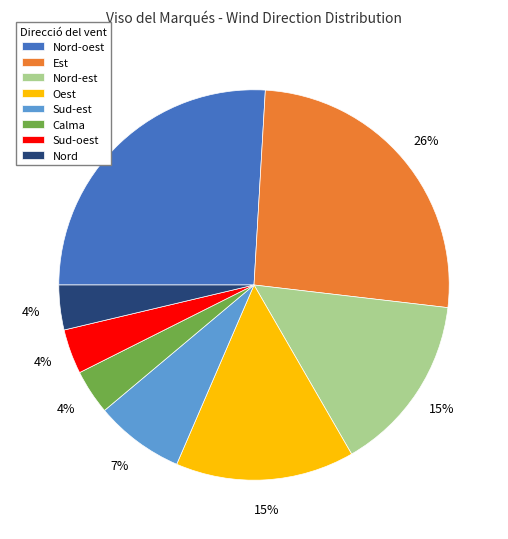

True or false: Nord-oest accounts for 26% of the total.

True